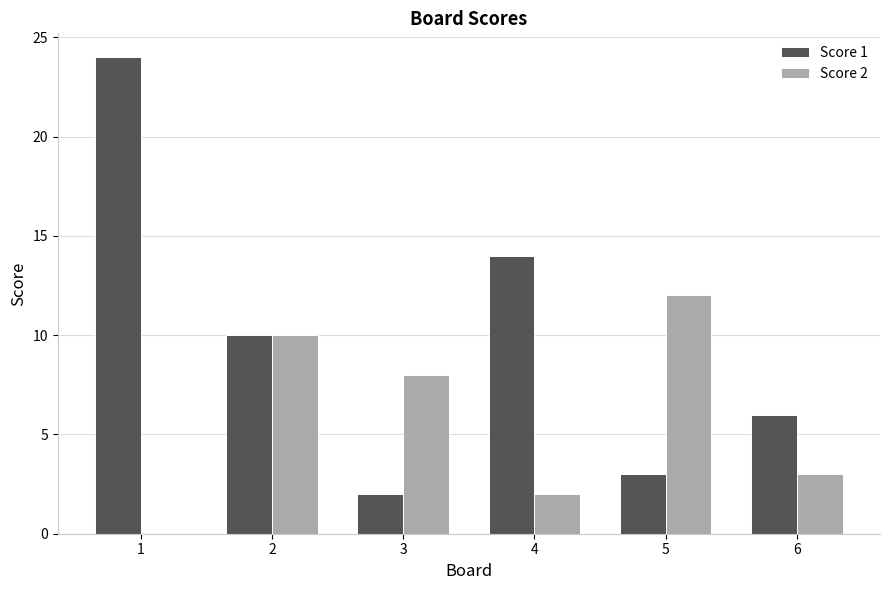

Is it true that Score 1 equals 0 at 3?

False